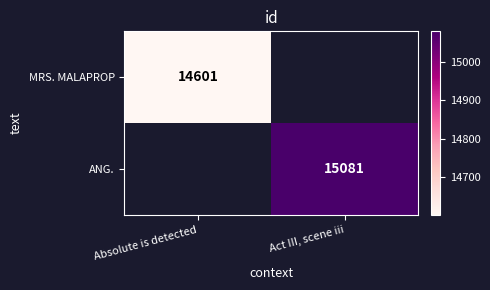

At which category is the sum across all series the highest?

Act III, scene iii